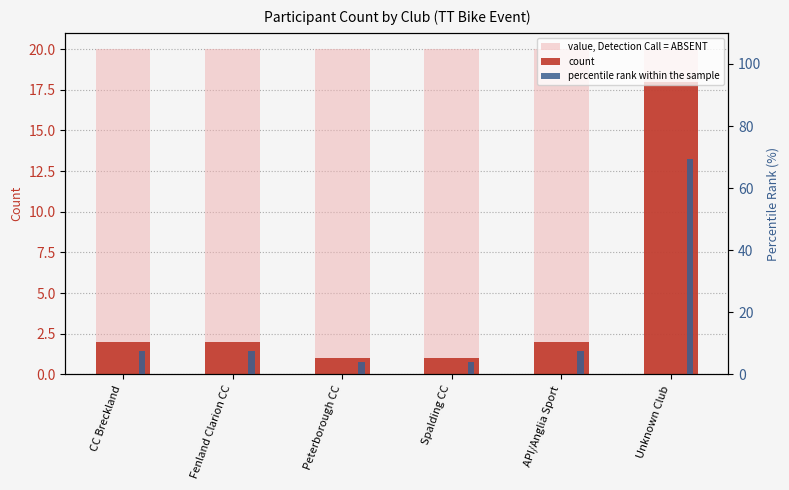

What are all the series names shown in the legend?

value, Detection Call = ABSENT, count, percentile rank within the sample